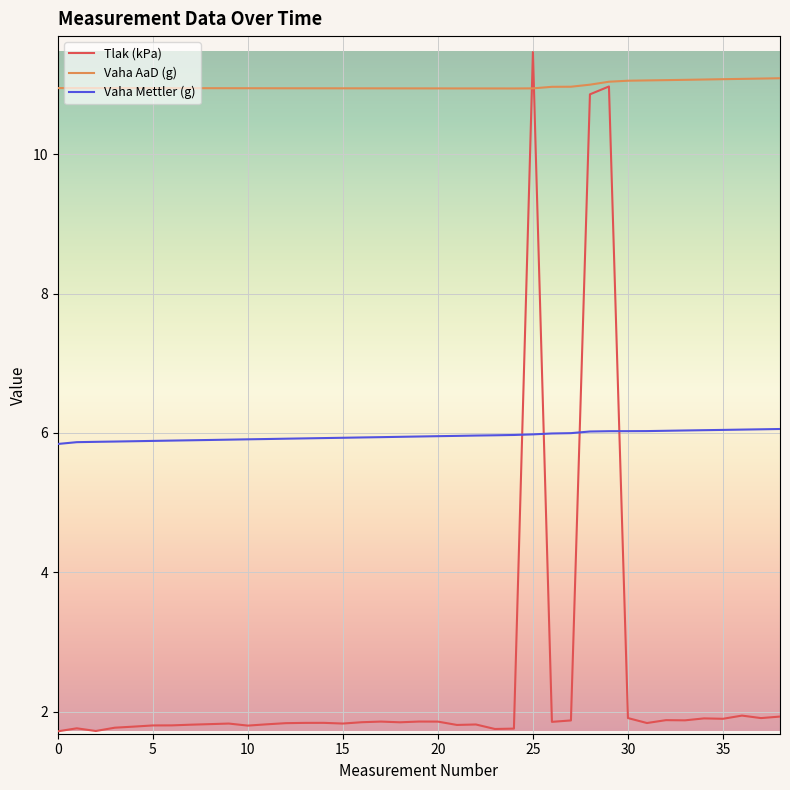

Does the chart have visible grid lines?

Yes